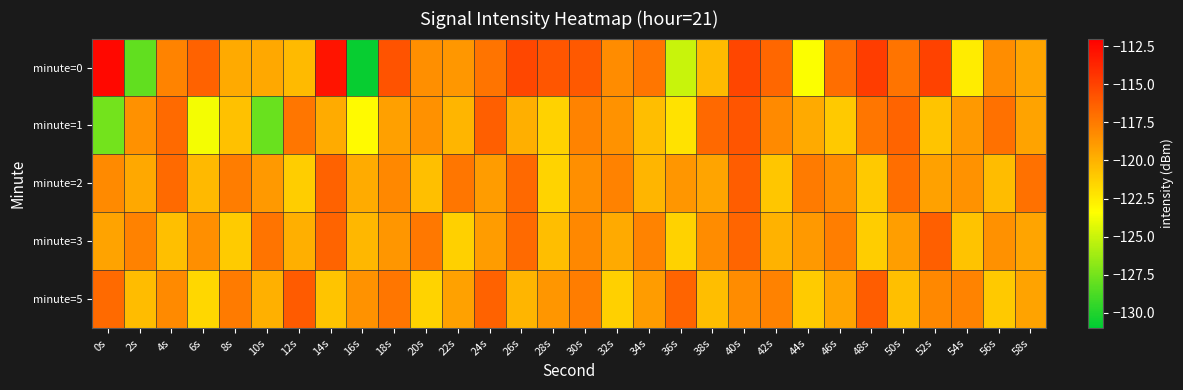

Reading left to right, what are all the values shown in this chart?

minute=0: 0s=-112.4	2s=-128.1	4s=-117.9	6s=-116.4	8s=-119.6	10s=-119.5	12s=-120.3	14s=-112.9	16s=-130.7	18s=-115.8	20s=-118.4	22s=-118.8	24s=-117.3	26s=-115.3	28s=-115.9	30s=-116.1	32s=-118.3	34s=-117.3	36s=-125.0	38s=-120.3	40s=-115.2	42s=-116.7	44s=-123.4	46s=-116.9	48s=-114.8	50s=-117.2	52s=-115.0	54s=-122.6	56s=-118.4	58s=-119.4
minute=1: 0s=-127.6	2s=-118.5	4s=-116.8	6s=-123.7	8s=-120.6	10s=-127.8	12s=-117.3	14s=-119.7	16s=-123.1	18s=-119.2	20s=-118.5	22s=-120.1	24s=-116.3	26s=-119.8	28s=-121.4	30s=-117.9	32s=-118.6	34s=-120.5	36s=-122.1	38s=-116.7	40s=-115.8	42s=-118.2	44s=-119.6	46s=-121.0	48s=-117.3	50s=-116.5	52s=-120.8	54s=-118.9	56s=-117.1	58s=-119.3
minute=2: 0s=-118.2	2s=-119.5	4s=-116.8	6s=-120.3	8s=-117.6	10s=-118.9	12s=-121.2	14s=-116.4	16s=-119.7	18s=-118.1	20s=-120.6	22s=-117.3	24s=-119.0	26s=-116.7	28s=-121.5	30s=-118.4	32s=-117.8	34s=-120.1	36s=-118.7	38s=-119.4	40s=-116.2	42s=-120.9	44s=-117.5	46s=-118.3	48s=-121.0	50s=-116.9	52s=-119.2	54s=-118.6	56s=-120.4	58s=-117.1
minute=3: 0s=-119.3	2s=-117.8	4s=-120.6	6s=-118.4	8s=-121.1	10s=-117.2	12s=-119.8	14s=-116.5	16s=-120.2	18s=-118.7	20s=-117.4	22s=-121.3	24s=-119.0	26s=-116.8	28s=-120.5	30s=-118.1	32s=-119.6	34s=-117.9	36s=-121.4	38s=-118.3	40s=-116.6	42s=-120.0	44s=-118.9	46s=-117.7	48s=-121.2	50s=-119.1	52s=-116.3	54s=-120.7	56s=-118.5	58s=-119.4
minute=5: 0s=-116.8	2s=-120.4	4s=-118.2	6s=-121.6	8s=-117.5	10s=-119.9	12s=-116.1	14s=-120.8	16s=-118.6	18s=-117.3	20s=-121.5	22s=-119.2	24s=-116.4	26s=-120.1	28s=-118.7	30s=-117.6	32s=-121.3	34s=-119.0	36s=-116.5	38s=-120.5	40s=-118.3	42s=-117.8	44s=-121.1	46s=-119.4	48s=-116.2	50s=-120.6	52s=-118.1	54s=-117.9	56s=-121.0	58s=-119.3